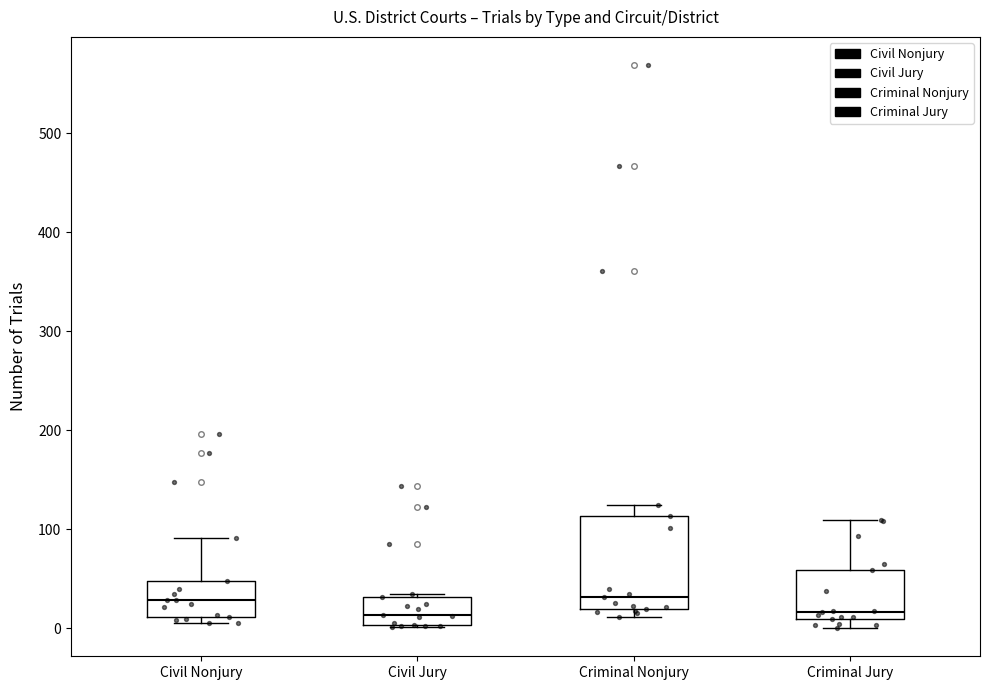

Comparing the boxes themselves (not the whiskers), which one is the tallest?

Criminal Nonjury